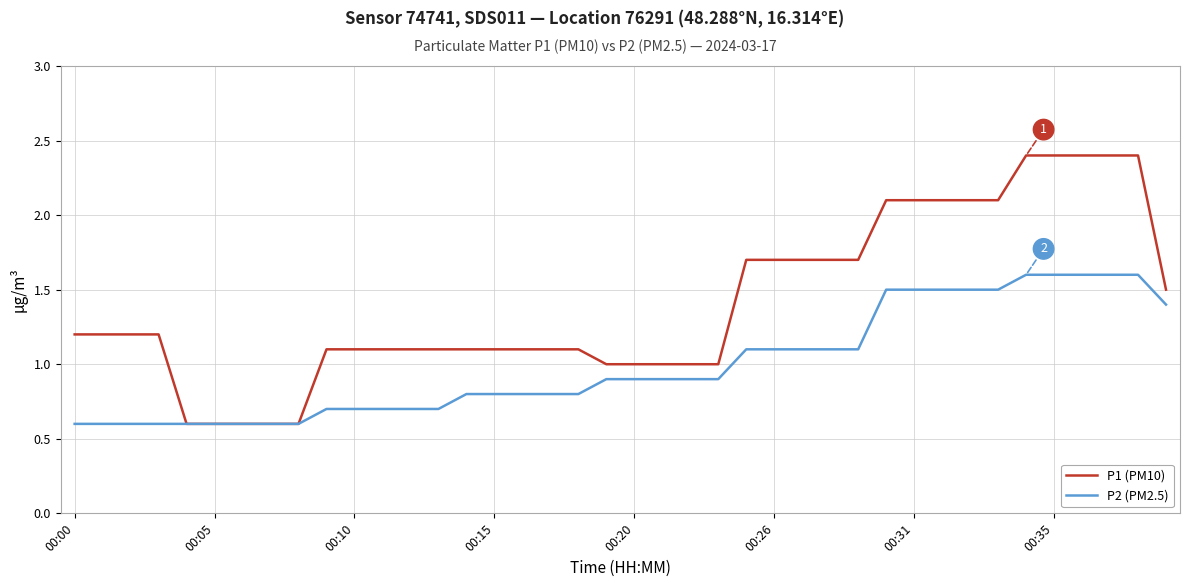

List the series in order of their overall mean, highest first.

P1 (PM10), P2 (PM2.5)